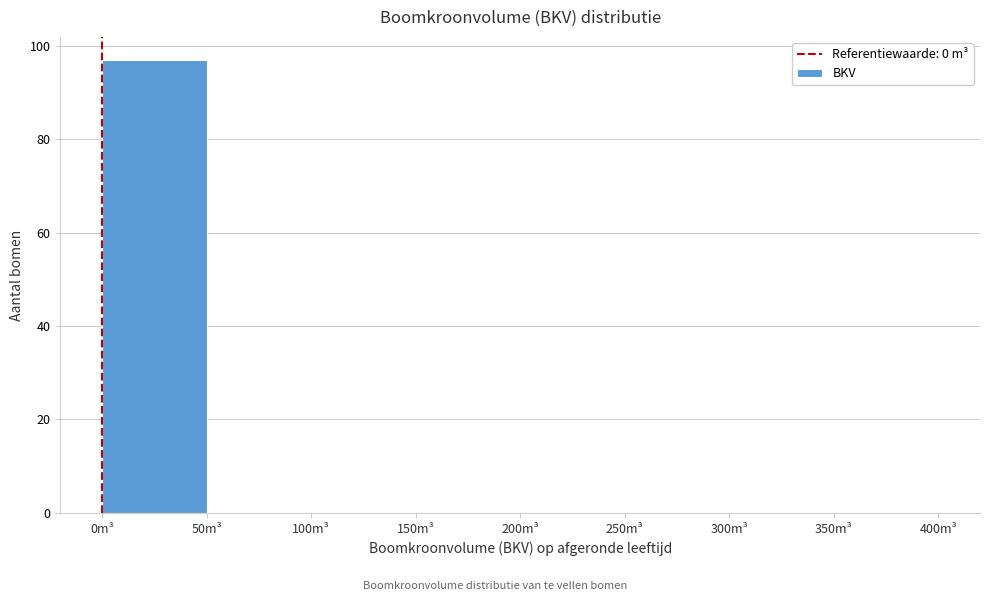

Reading left to right, transcribe this chart: for each bar, give the range it covers on the x-axis and its height. The values are not printed on the chart, so give them approximately, as read against the axis.

0 to 50: 98
50 to 100: 0
100 to 150: 0
150 to 200: 0
200 to 250: 0
250 to 300: 0
300 to 350: 0
350 to 400: 0